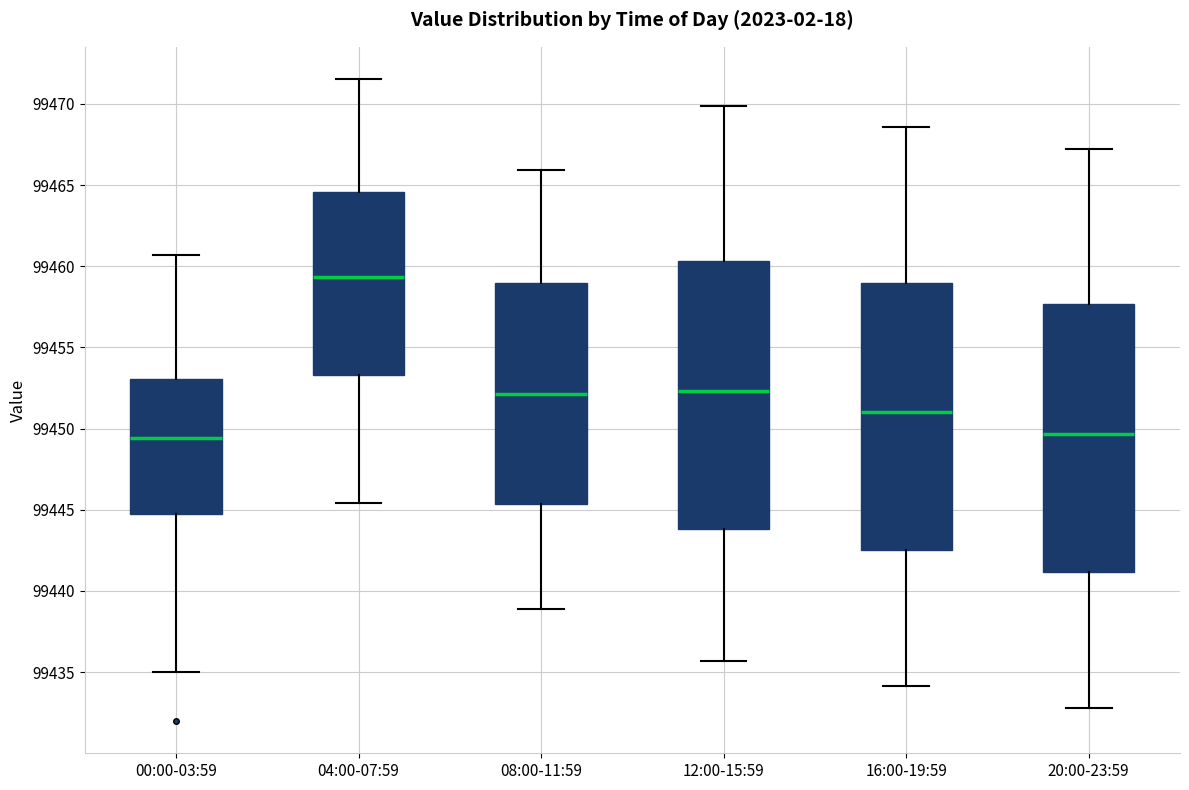

Which box has the highest median line?

04:00-07:59